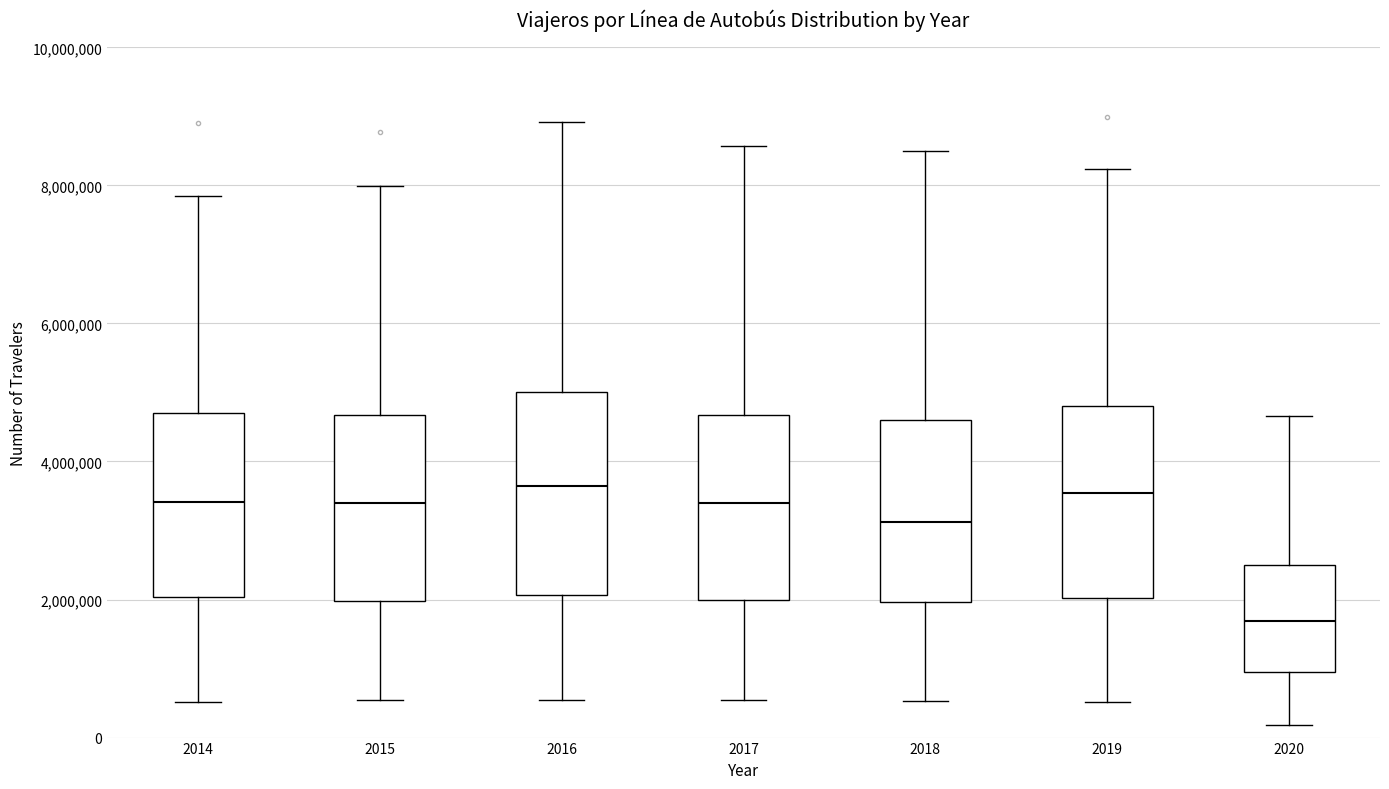

Reading left to right, read every box against the y-axis: the position of its median line, the range the box covers, and the ends of its whiskers. The values are not printed on the chart, so give them approximately, as read against the axis.

2014: median 3400000, box 2000000 to 4600000, whiskers 600000 to 7800000
2015: median 3400000, box 2000000 to 4600000, whiskers 600000 to 8000000
2016: median 3600000, box 2000000 to 5000000, whiskers 600000 to 9000000
2017: median 3400000, box 2000000 to 4600000, whiskers 600000 to 8600000
2018: median 3200000, box 2000000 to 4600000, whiskers 600000 to 8400000
2019: median 3600000, box 2000000 to 4800000, whiskers 600000 to 8200000
2020: median 1600000, box 1000000 to 2400000, whiskers 200000 to 4600000